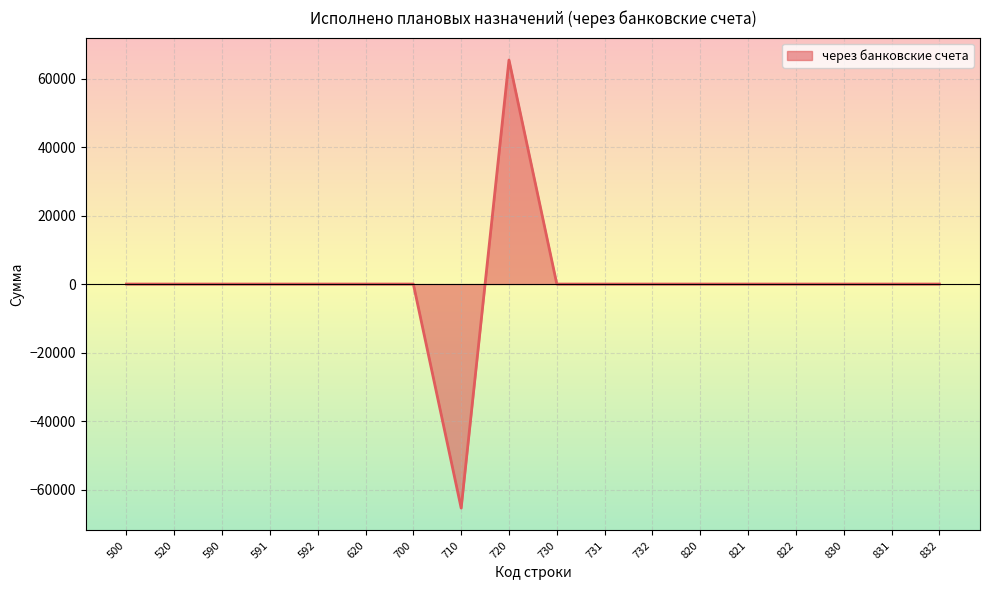

What is the change in value from 520 to 710?

-65400